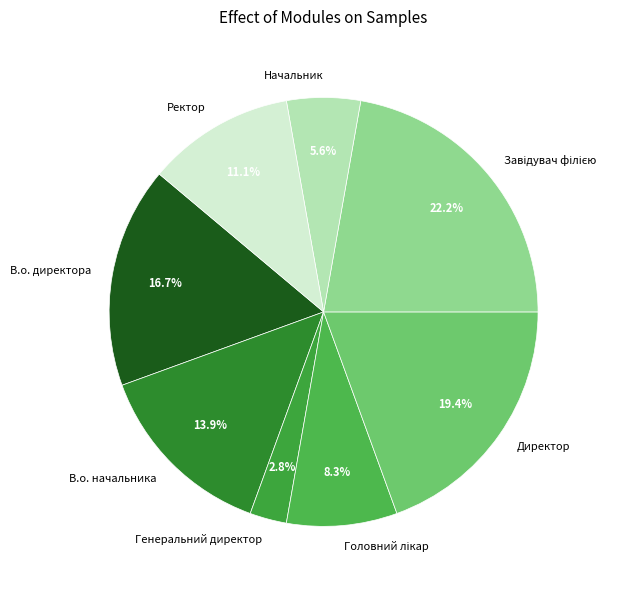

To the nearest percent, what is the combined percentage of Ректор and В.о. начальника?

25%